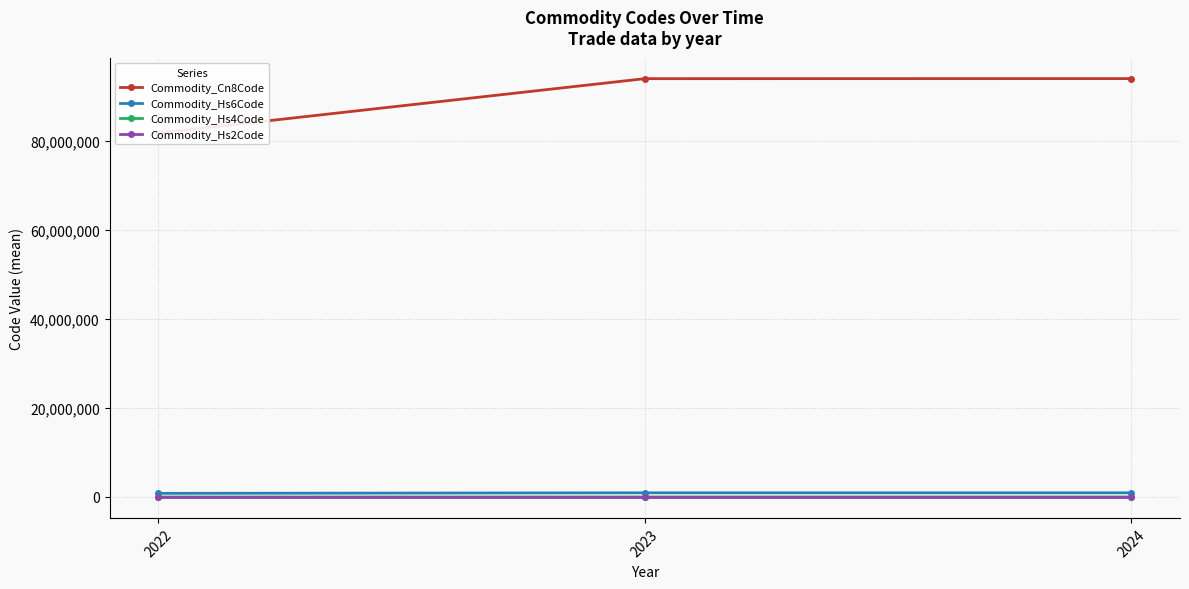

What is the sum of the Commodity_Hs2Code values at 2022 and 2024?

175.8